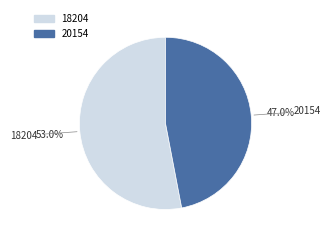

Count the number of slices in the pie.

2